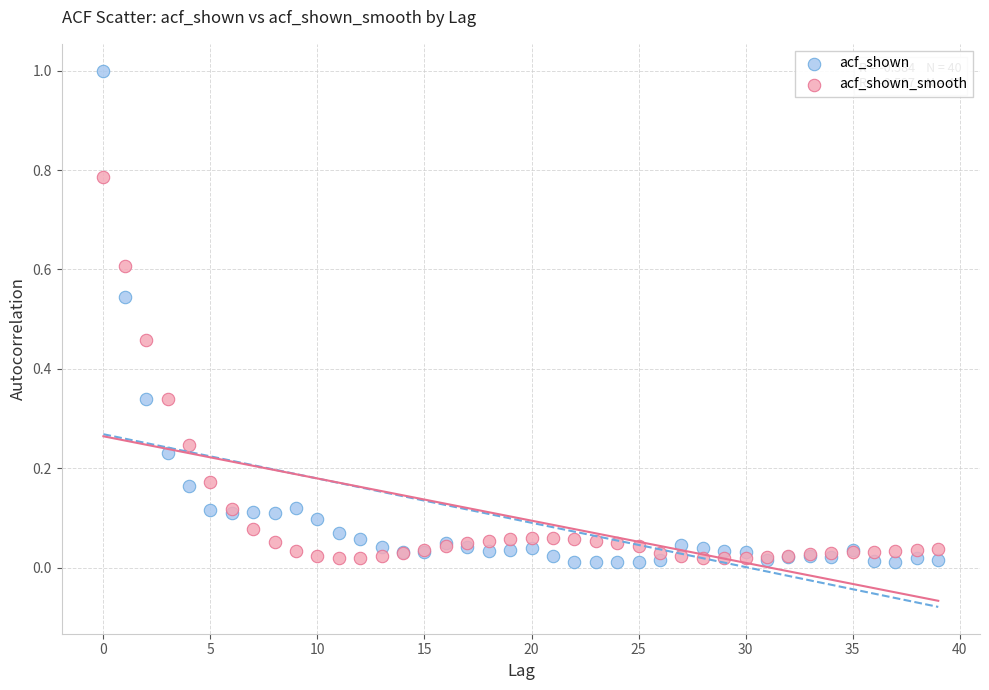

What are all the series names shown in the legend?

acf_shown, acf_shown_smooth